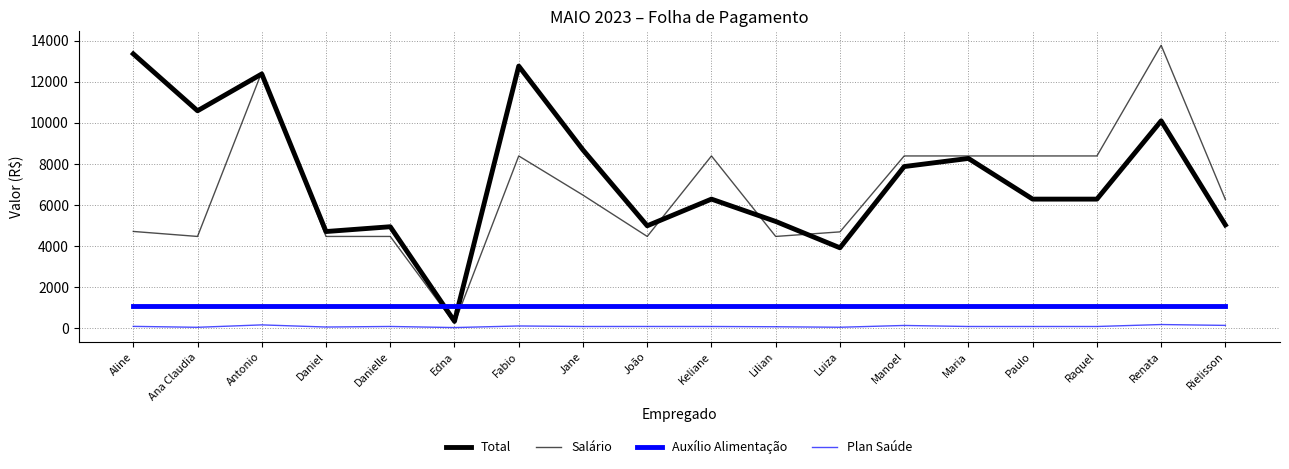

Is this an area chart (filled region under the line)?

No